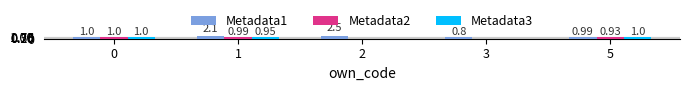

At how many categories does at least one series exceed 0?

5